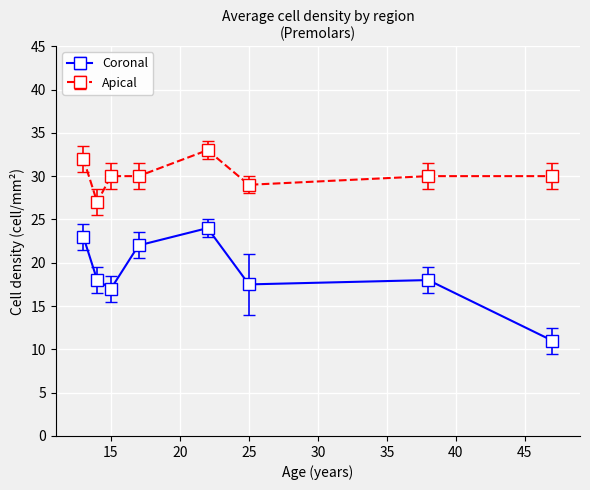

Which series has the largest range (max minus min)?

Coronal